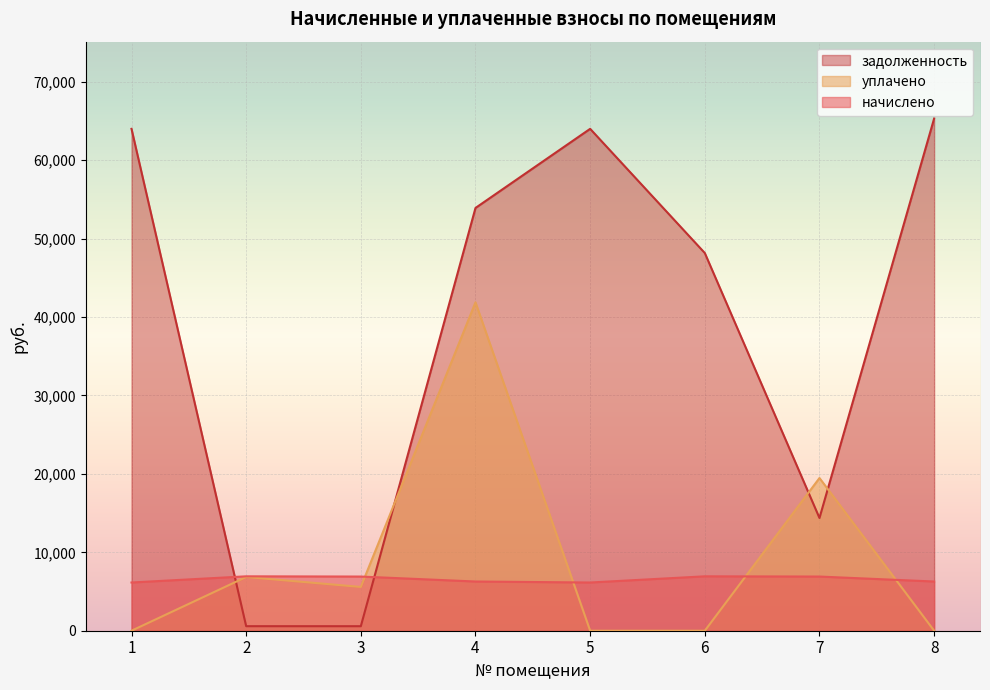

After their last crossing, which series has the higher values: начислено or уплачено?

начислено